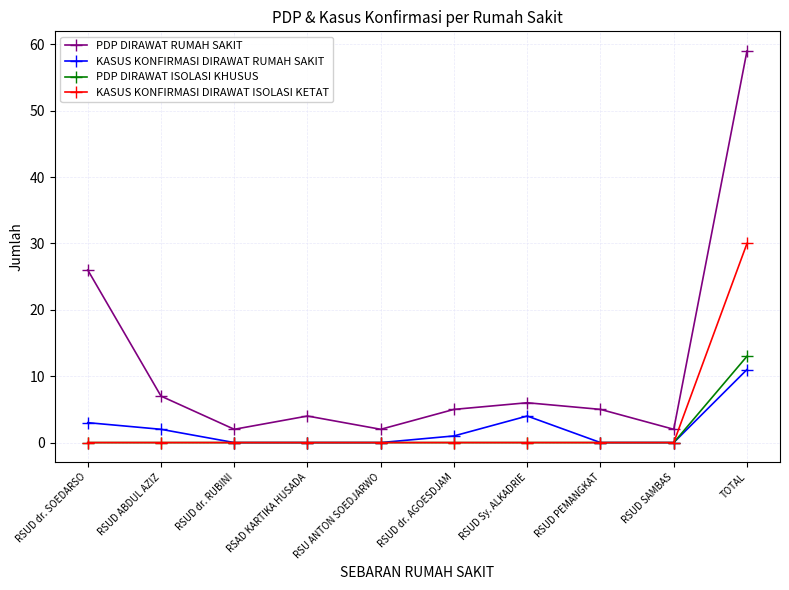

The value of PDP DIRAWAT ISOLASI KHUSUS at RSUD PEMANGKAT is 5. True or false?

False